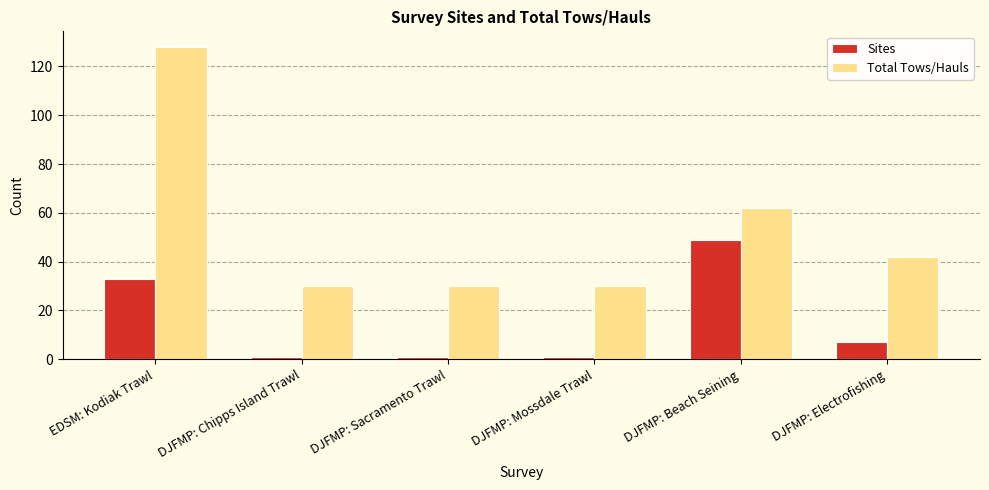

True or false: Sites has a value of 57 at EDSM: Kodiak Trawl.

False